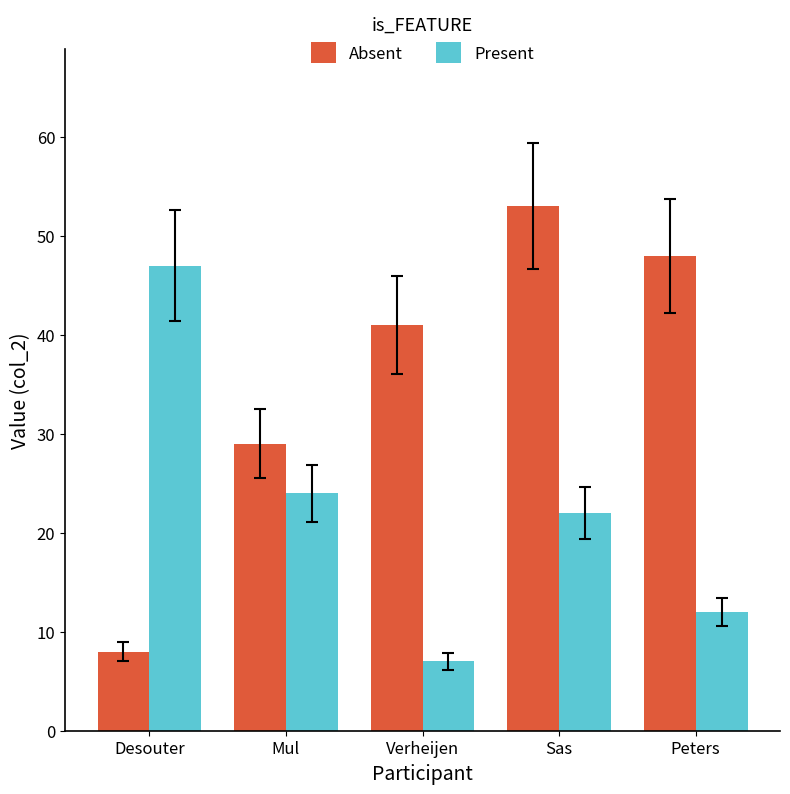

Rank the series by their maximum value, from lowest to highest.

Present, Absent